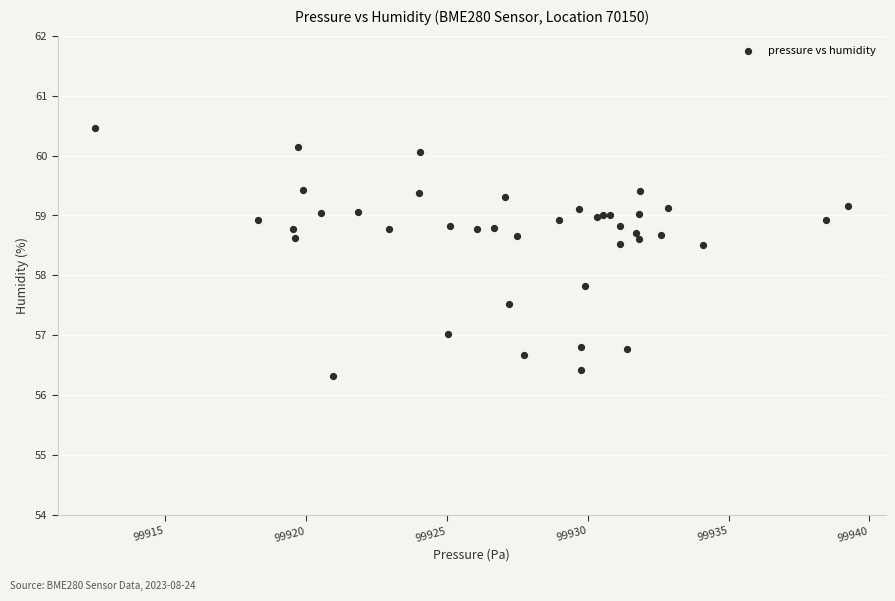

What Y value in the scatter plot is closest to 58?

57.8